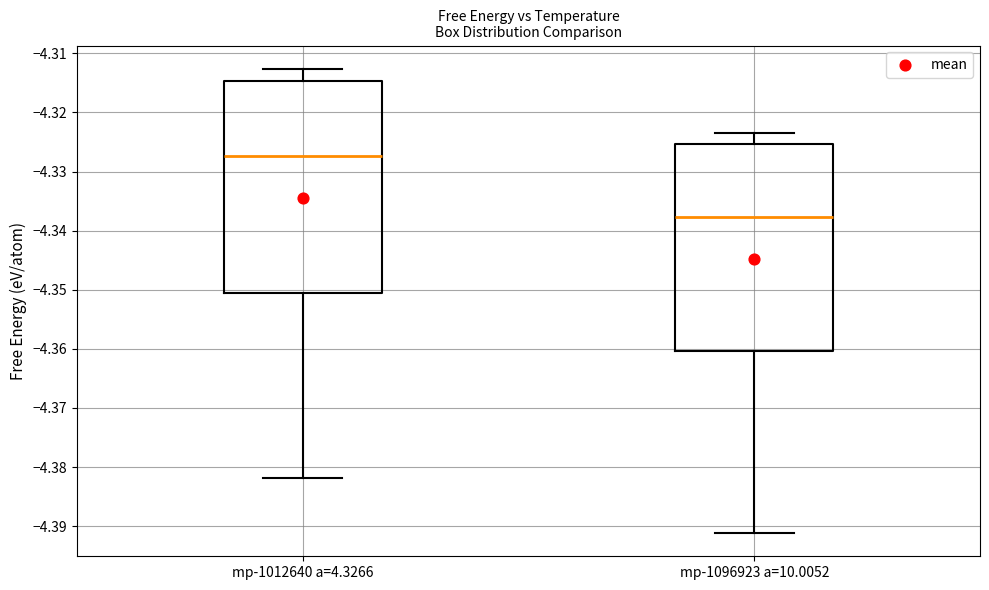

Which box's median line is the highest?

mp-1012640 a=4.3266